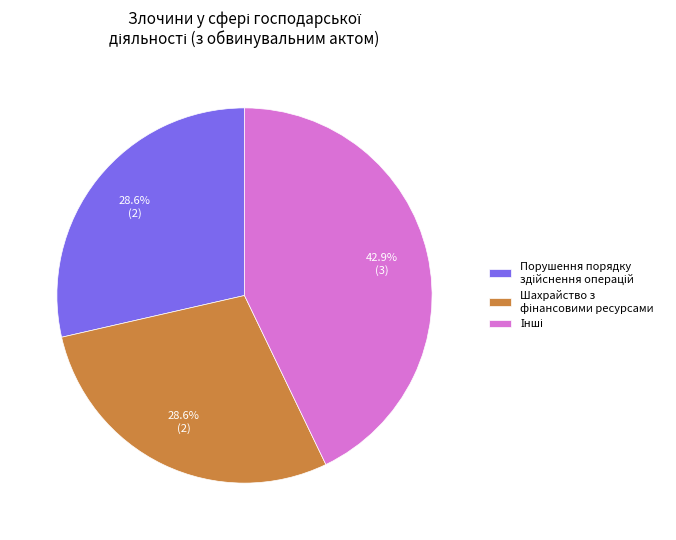

Count the number of slices in the pie.

3